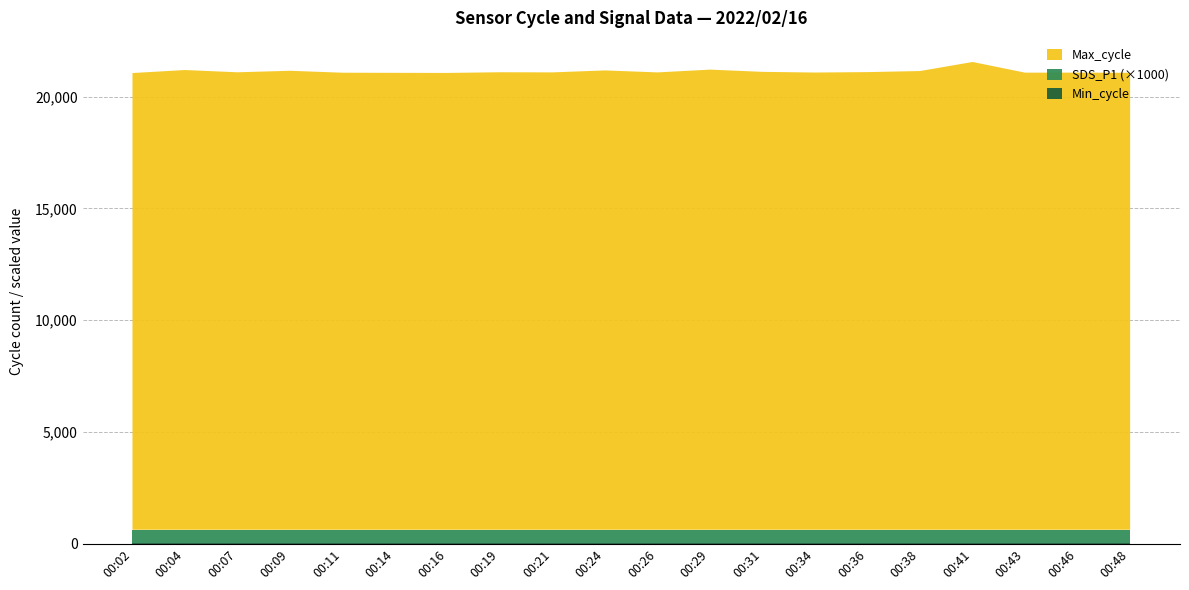

Reading left to right, what are all the values shown in this chart?

Min_cycle: 00:02=28.0	00:04=28.0	00:07=28.0	00:09=28.0	00:11=28.0	00:14=28.0	00:16=28.0	00:19=28.0	00:21=28.0	00:24=28.0	00:26=28.0	00:29=28.0	00:31=28.0	00:34=28.0	00:36=28.0	00:38=28.0	00:41=28.0	00:43=28.0	00:46=28.0	00:48=28.0
SDS_P1: 00:02=0.6	00:04=0.6	00:07=0.6	00:09=0.6	00:11=0.6	00:14=0.6	00:16=0.6	00:19=0.6	00:21=0.6	00:24=0.6	00:26=0.6	00:29=0.6	00:31=0.6	00:34=0.6	00:36=0.6	00:38=0.6	00:41=0.6	00:43=0.6	00:46=0.6	00:48=0.6
Max_cycle: 00:02=20432.0	00:04=20567.0	00:07=20466.0	00:09=20533.0	00:11=20447.0	00:14=20441.0	00:16=20437.0	00:19=20468.0	00:21=20462.0	00:24=20549.0	00:26=20461.0	00:29=20585.0	00:31=20485.0	00:34=20455.0	00:36=20474.0	00:38=20522.0	00:41=20927.0	00:43=20449.0	00:46=20450.0	00:48=20443.0